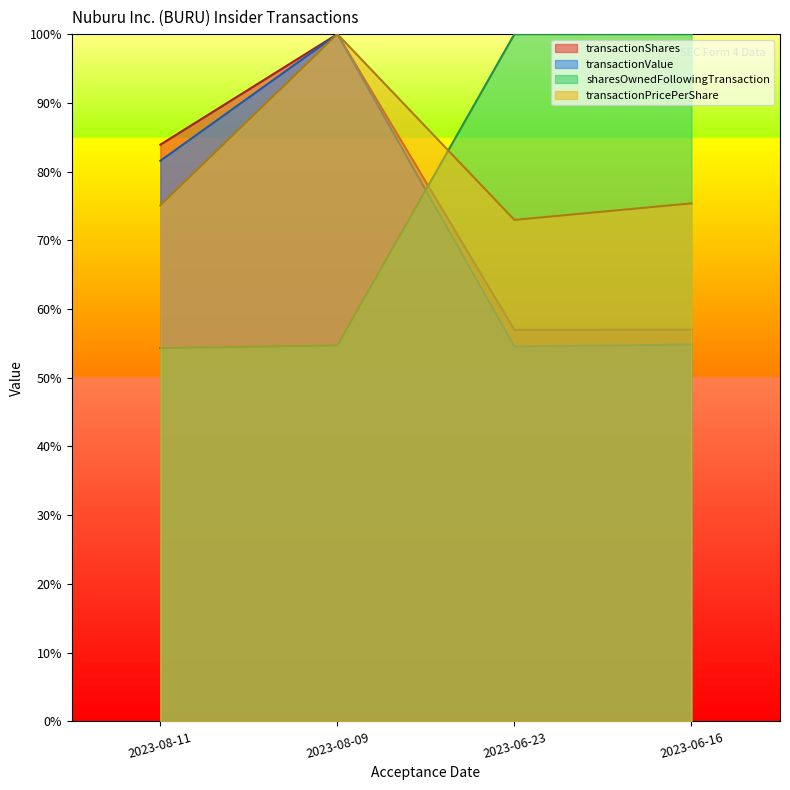

Where do transactionShares and sharesOwnedFollowingTransaction first cross each other?

2023-08-09 and 2023-06-23